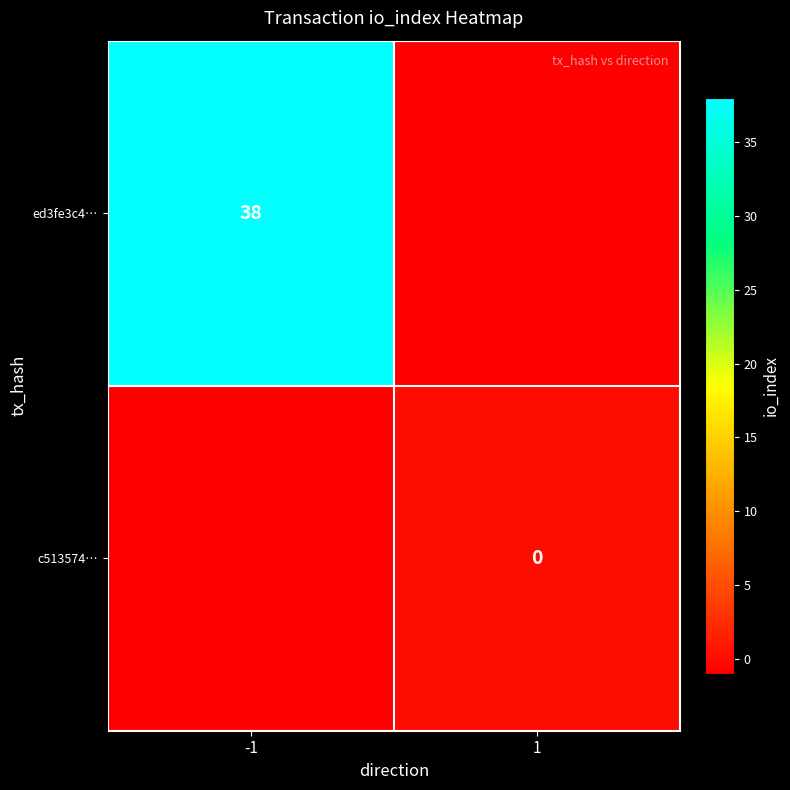

True or false: ed3fe3c4… has a value of 24 at -1.

False